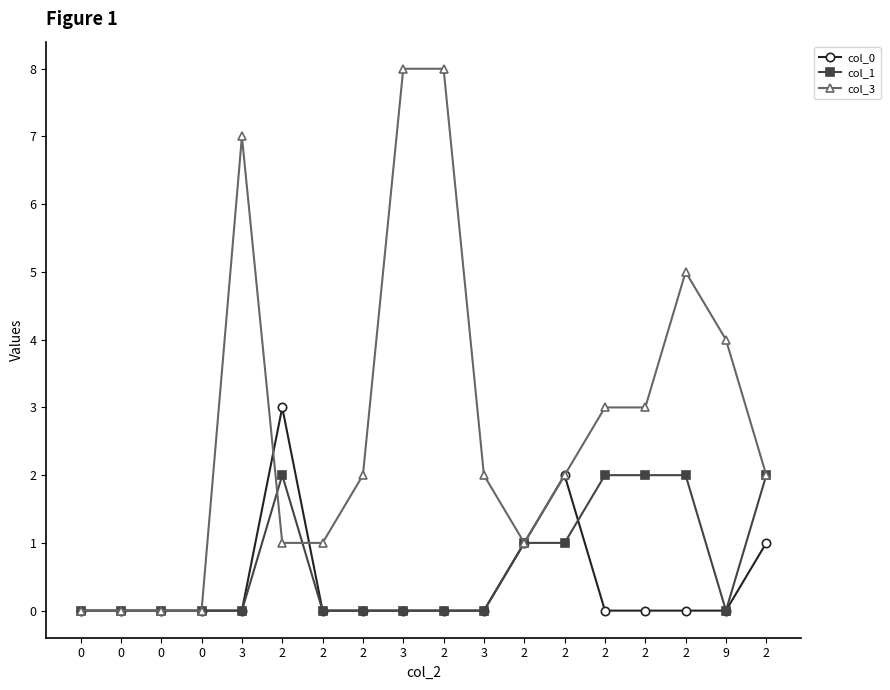

Count the number of data series in this chart.

3